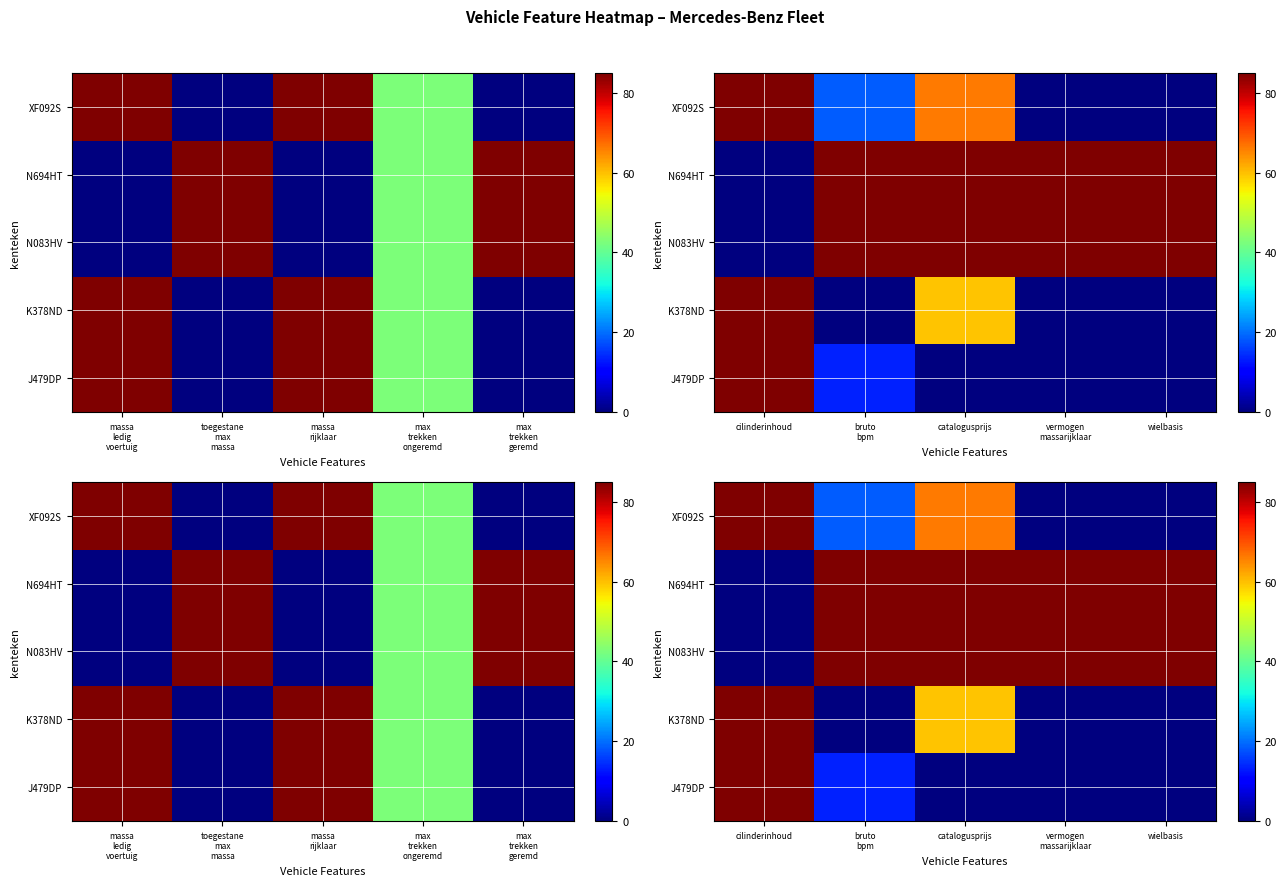

Which label corresponds to the largest value in the chart?

cilinderinhoud